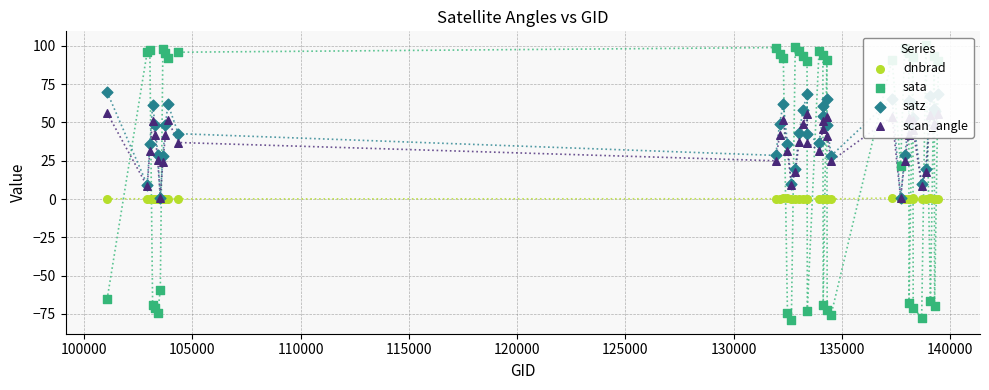

Which series has the widest spread of Y values?

sata